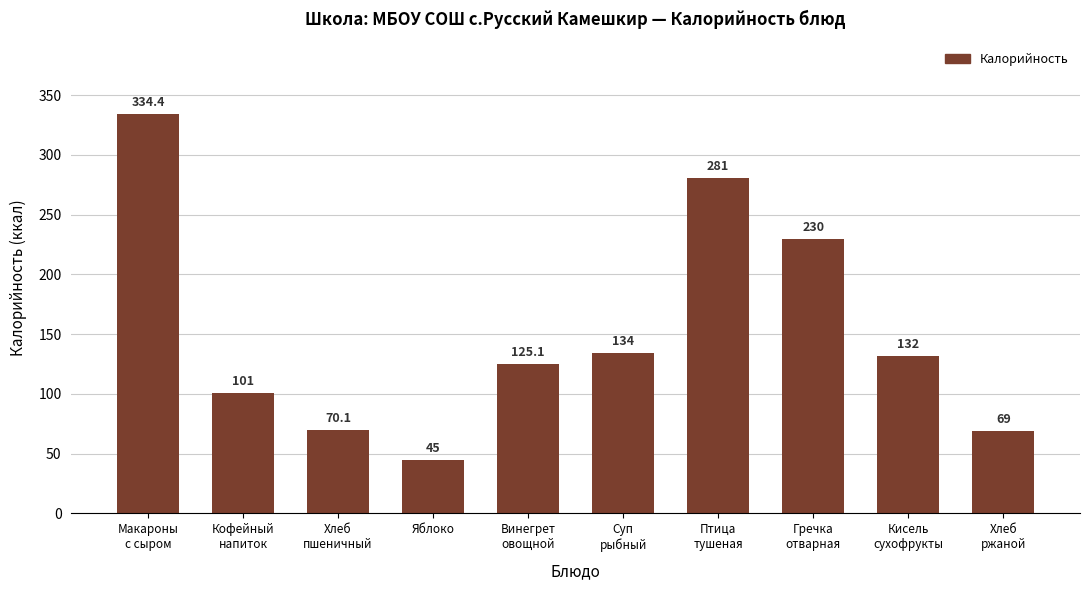

The value at Хлеб
ржаной is 116.7. True or false?

False